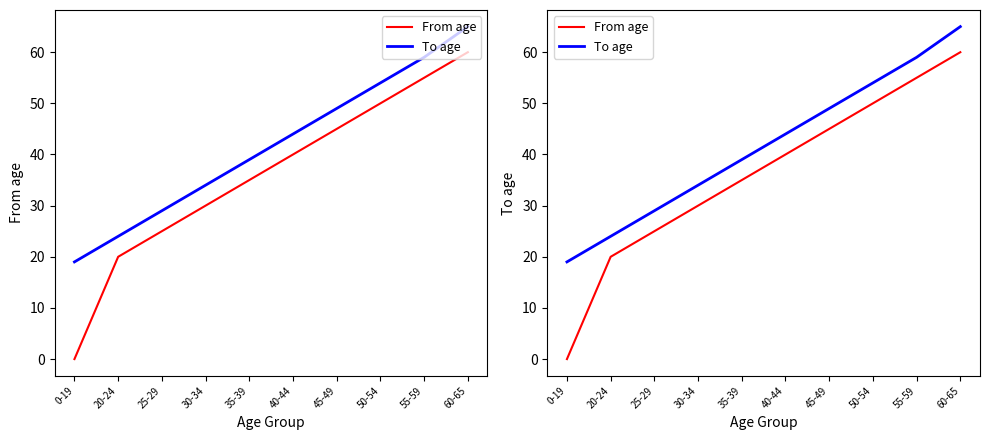

What is the value of the To age point at the 3rd from the left?

29